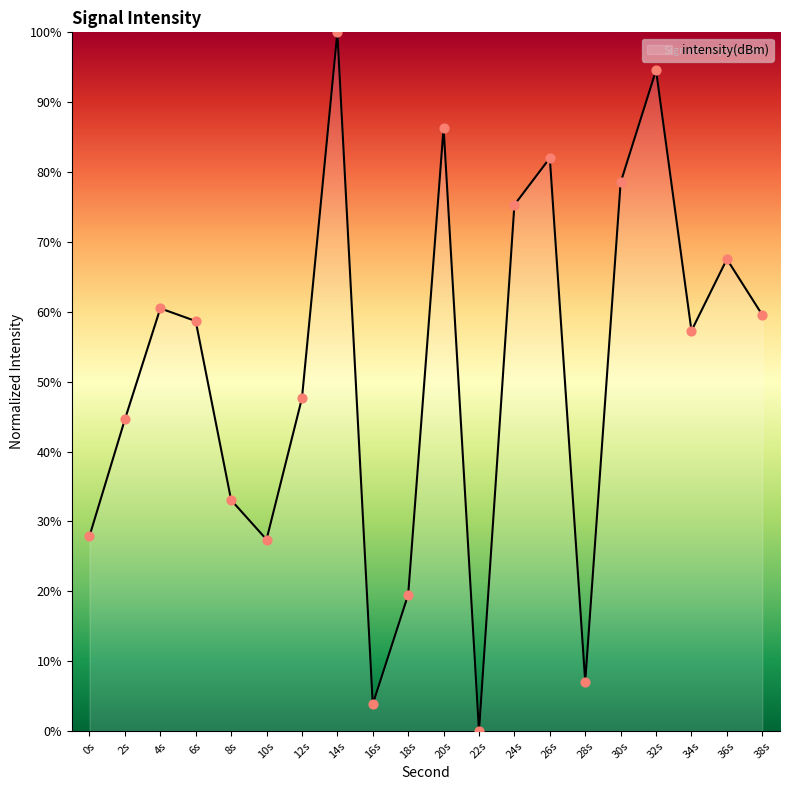

What is the change in value from 14s to 34s?

-42.7